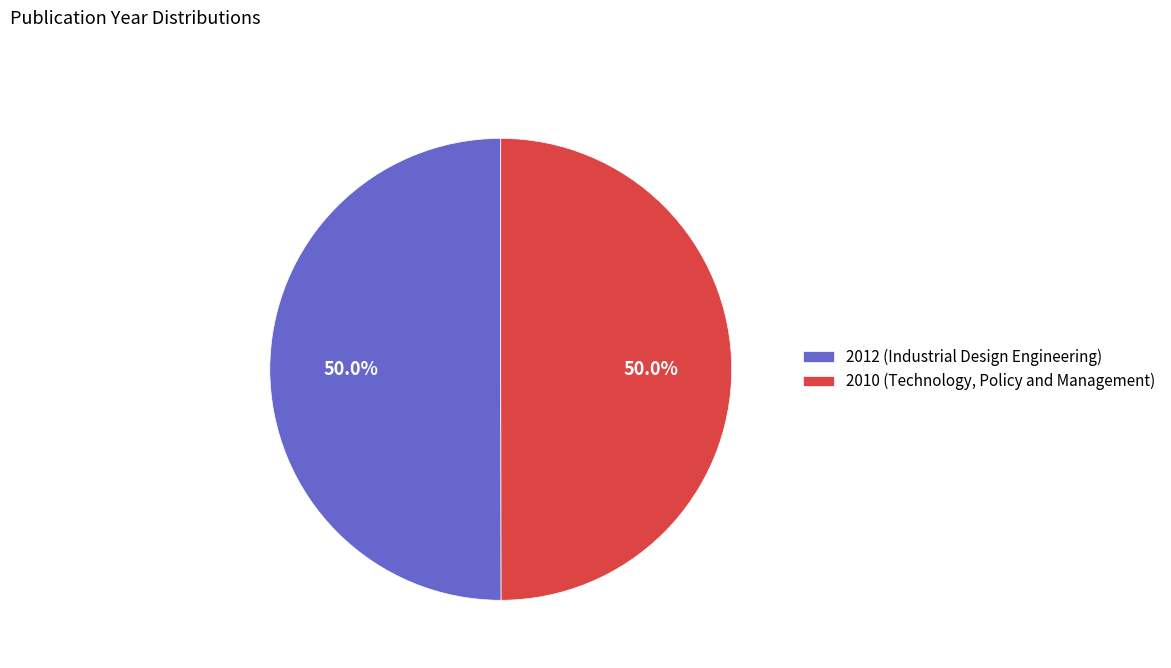

What is the ratio of the value at 2010 (Technology, Policy and Management) to the value at 2012 (Industrial Design Engineering)?

1.0